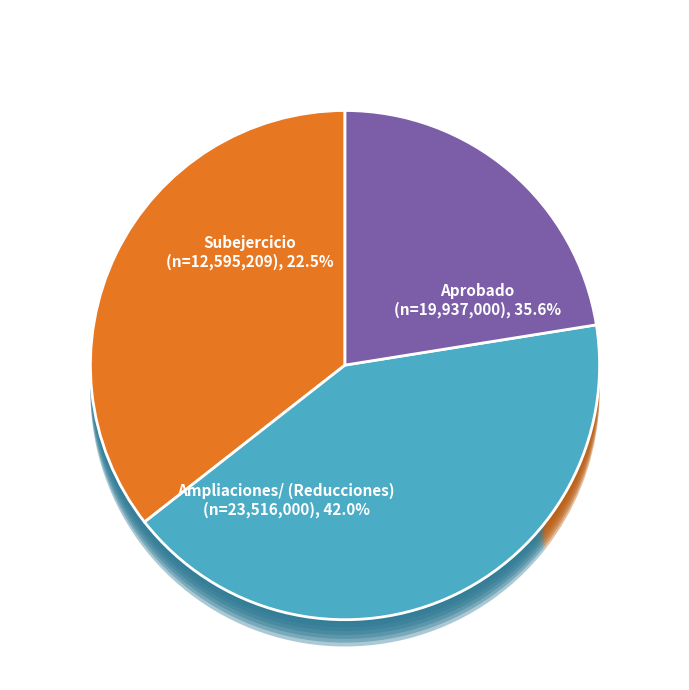

Is the sum of Aprobado and Ampliaciones/ (Reducciones) greater than half?

Yes